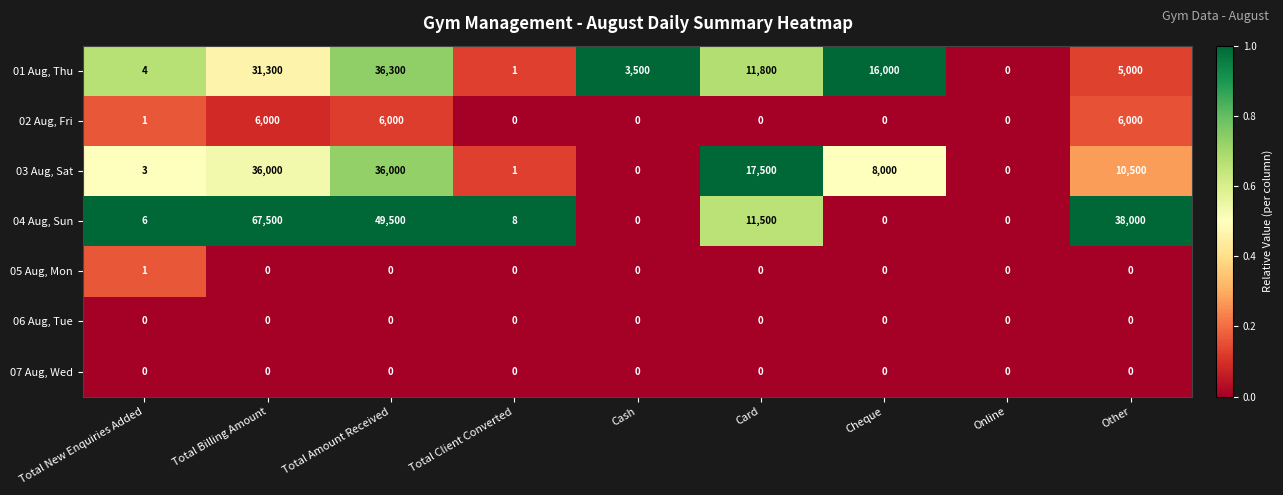

Which series has the largest range (max minus min)?

04 Aug, Sun